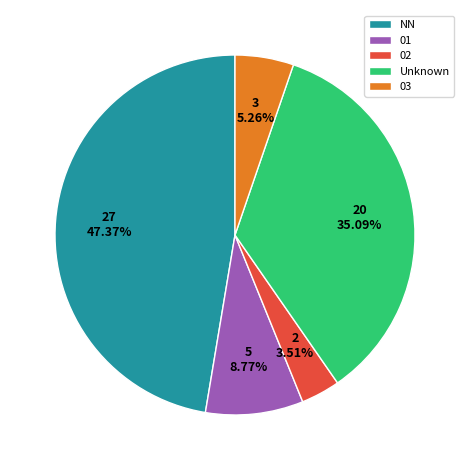

To the nearest percent, what portion does 01 represent?

9%